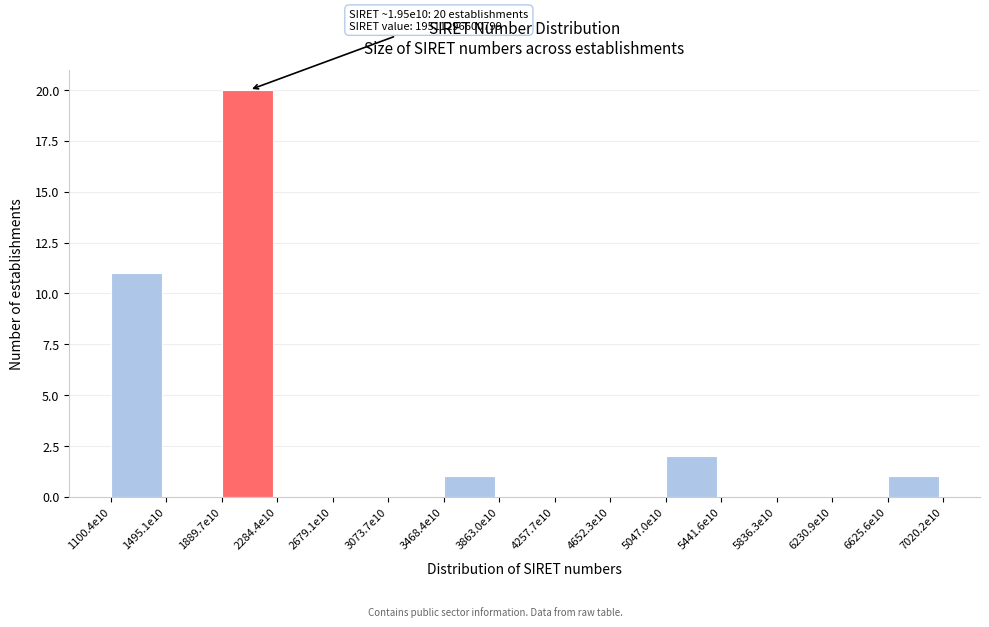

Reading left to right, list all the values displayed in this chart.

1100.4e10=11	1495.1e10=0	1889.7e10=20	2284.4e10=0	2679.1e10=0	3073.7e10=0	3468.4e10=1	3863.0e10=0	4257.7e10=0	4652.3e10=0	5047.0e10=2	5441.6e10=0	5836.3e10=0	6230.9e10=0	6625.6e10=1